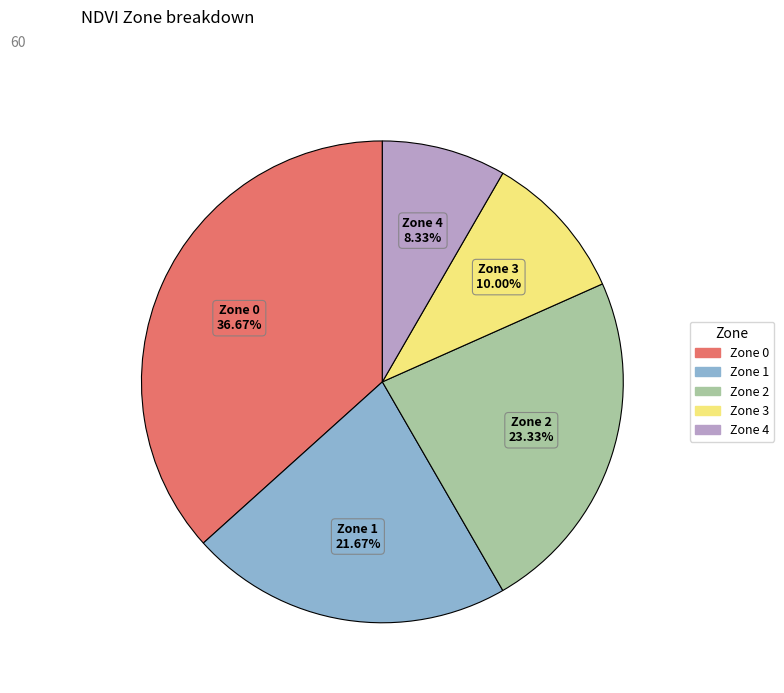

What is the smallest slice in the pie chart?

Zone 4